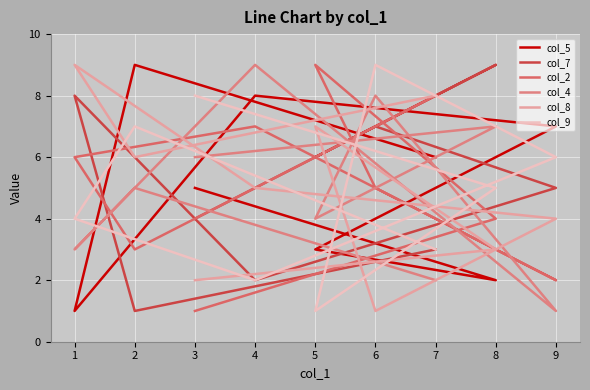

What is the spread (max minus min) of values at 9?

6